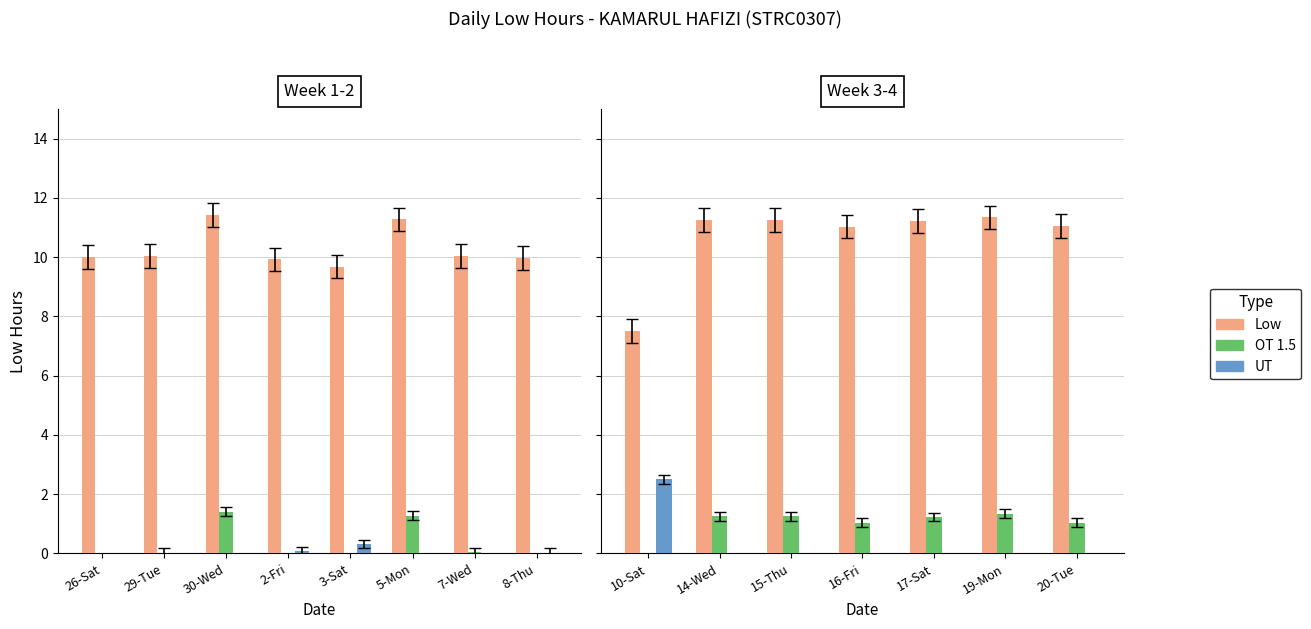

Does the chart contain stacked bars?

No